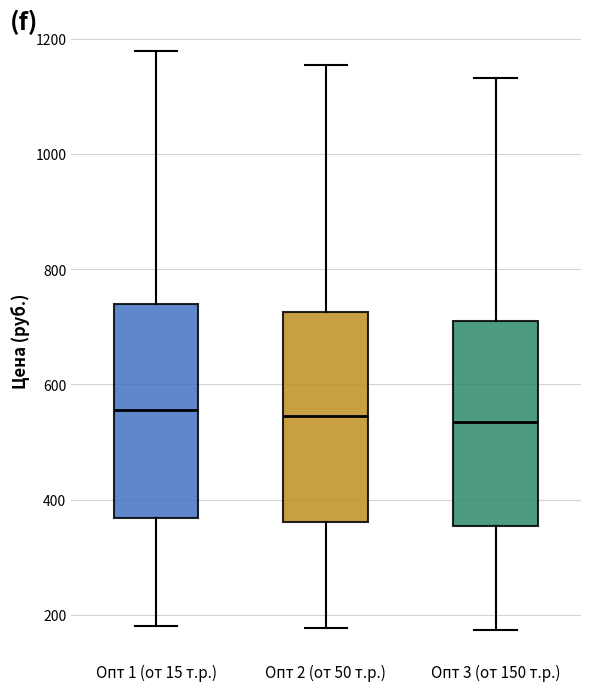

Reading left to right, read every box against the y-axis: the position of its median line, the range the box covers, and the ends of its whiskers. The values are not printed on the chart, so give them approximately, as read against the axis.

Опт 1 (от 15 т.р.): median 560, box 360 to 740, whiskers 180 to 1180
Опт 2 (от 50 т.р.): median 540, box 360 to 720, whiskers 180 to 1160
Опт 3 (от 150 т.р.): median 540, box 360 to 720, whiskers 180 to 1140